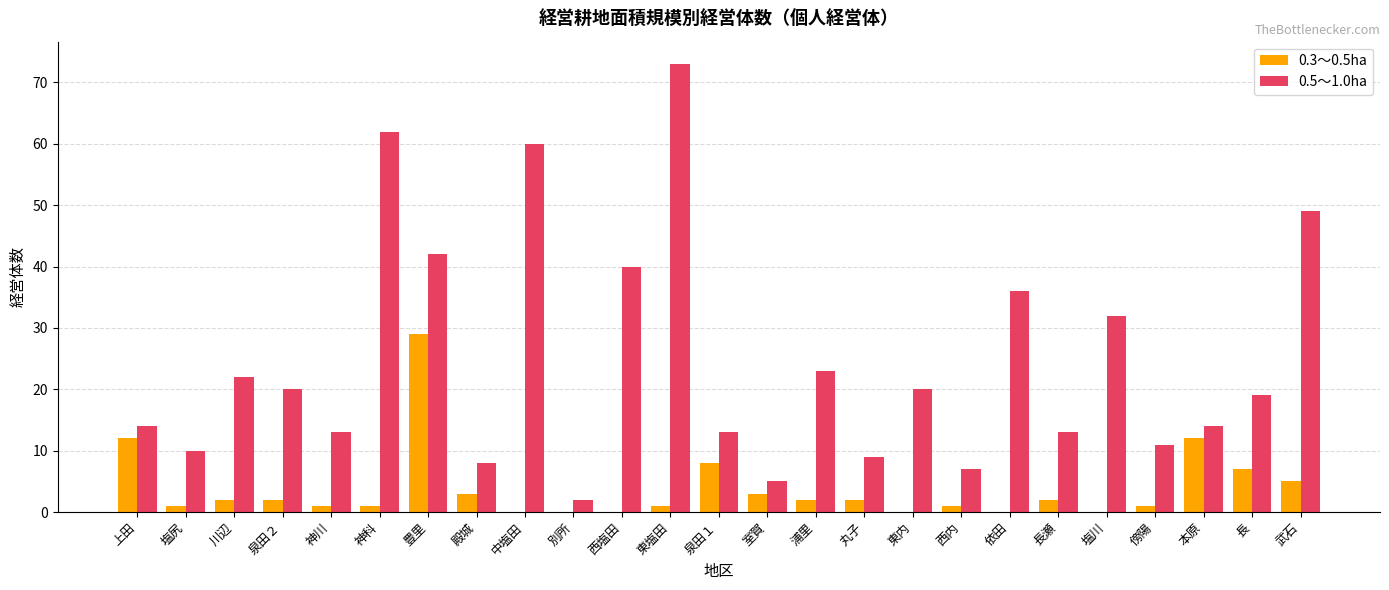

Are the bars horizontal?

No